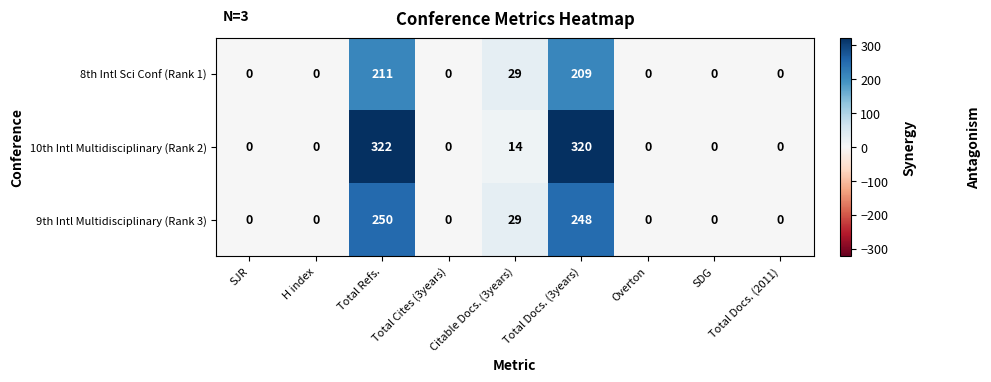

The value of 8th Intl Sci Conf (Rank 1) at SDG is 0. True or false?

True